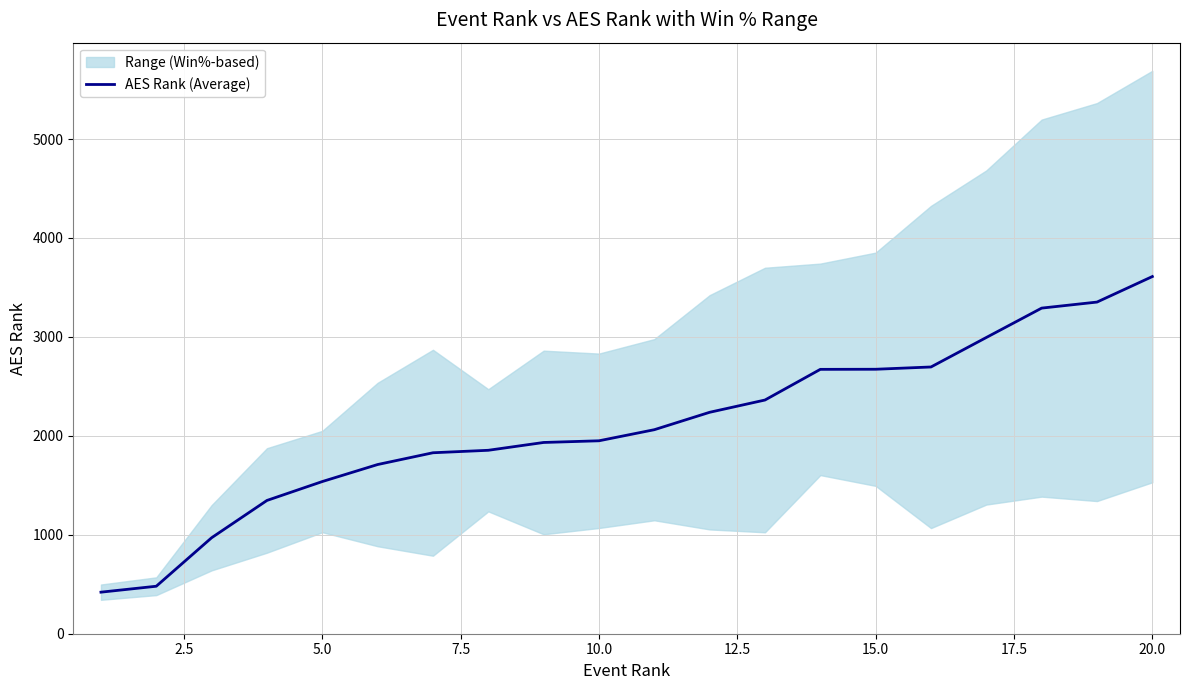

How many values are below 2062?

10